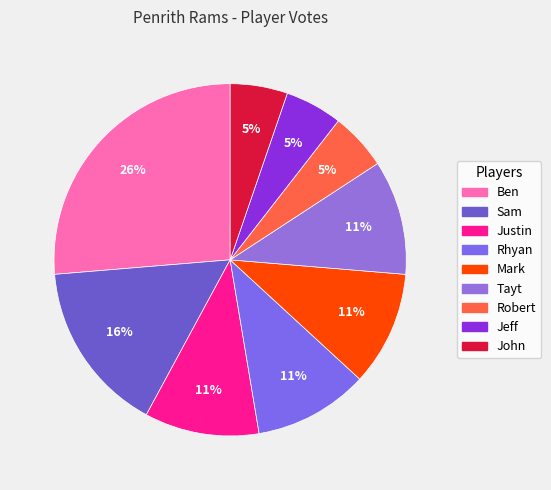

Does Sam account for over 50% of the chart?

No